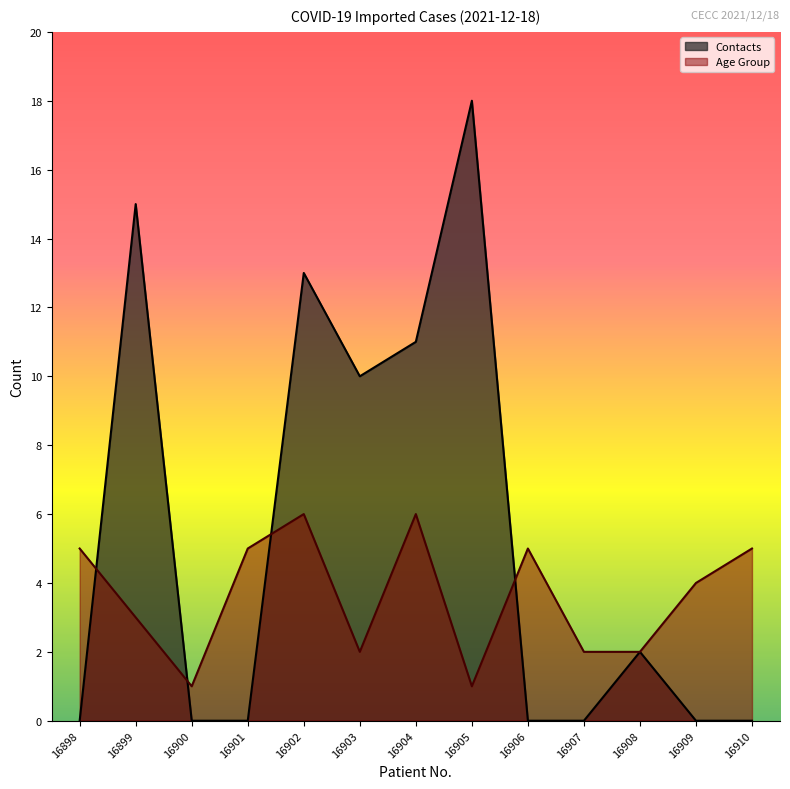

How many Age Group values are between 2 and 5?

9